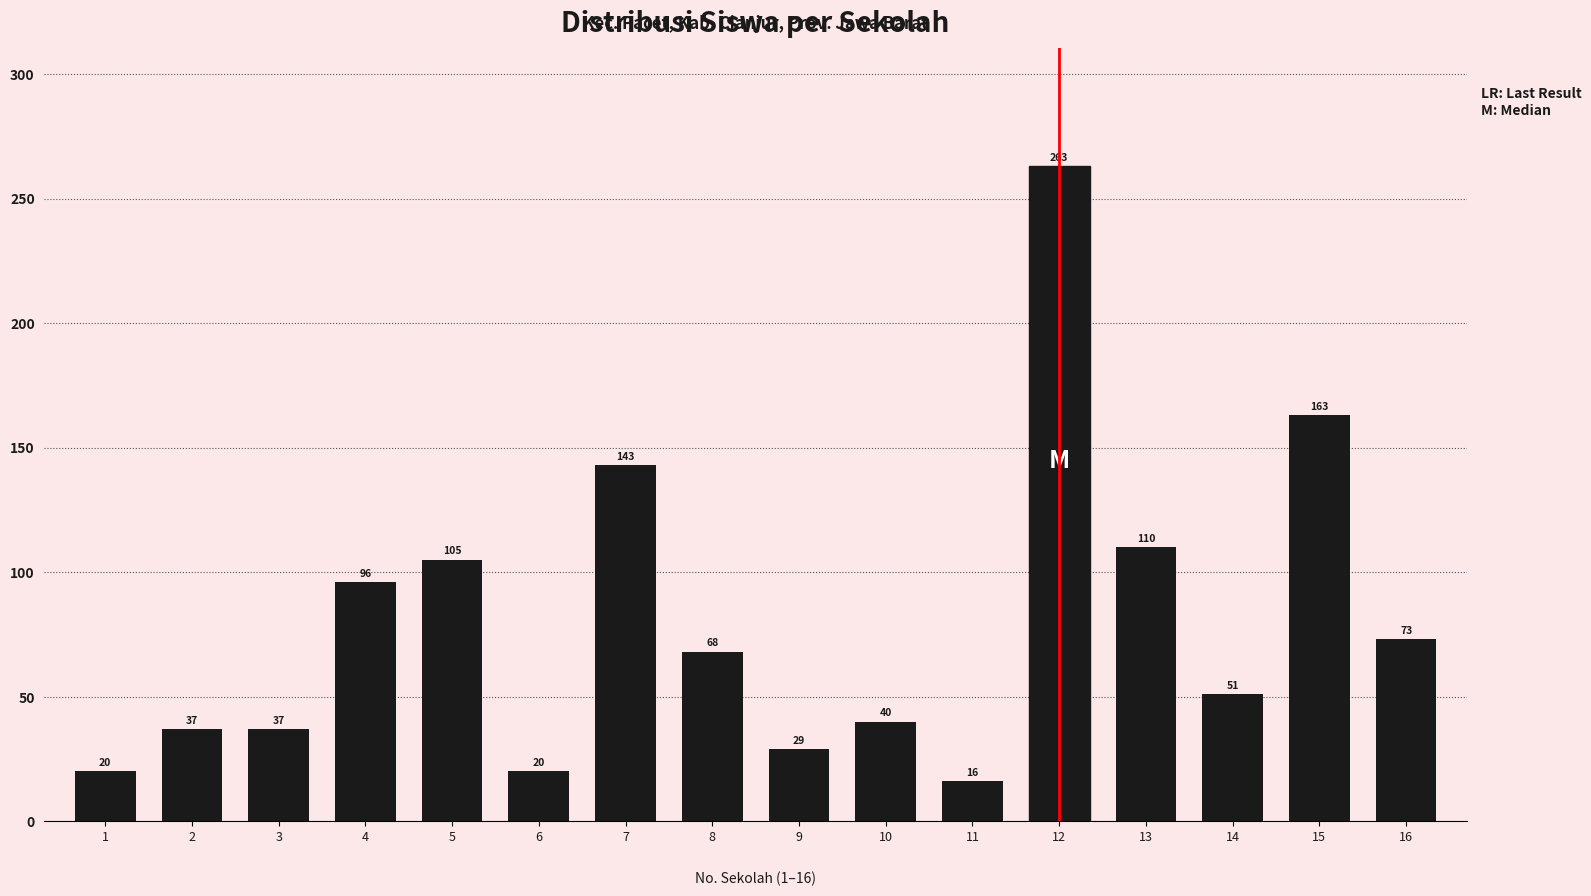

Reading left to right, transcribe all the data shown in this chart.

20	37	37	96	105	20	143	68	29	40	16	263	110	51	163	73